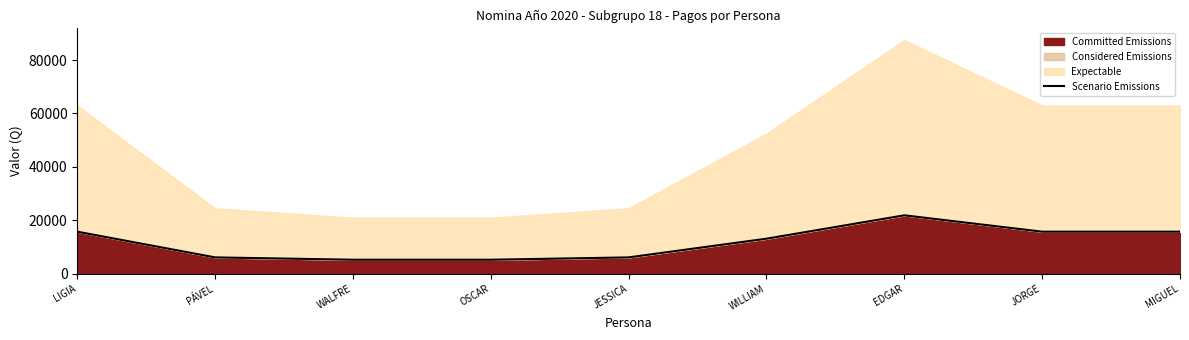

Reading right to left, extract all data points from this chart.

MIGUEL=15750	JORGE=15750	EDGAR=21875	WILLIAM=13125	JESSICA=6125	OSCAR=5250	WALFRE=5250	PÁVEL=6125	LIGIA=15750